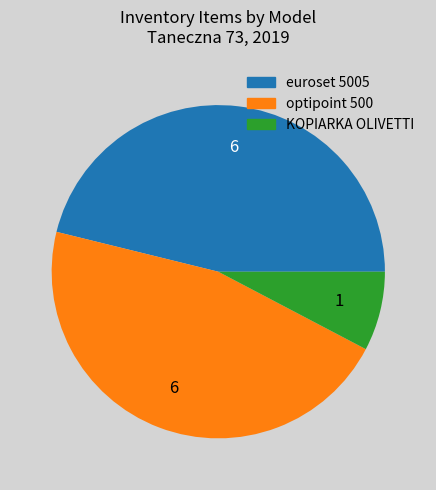

True or false: KOPIARKA OLIVETTI accounts for 16% of the total.

False